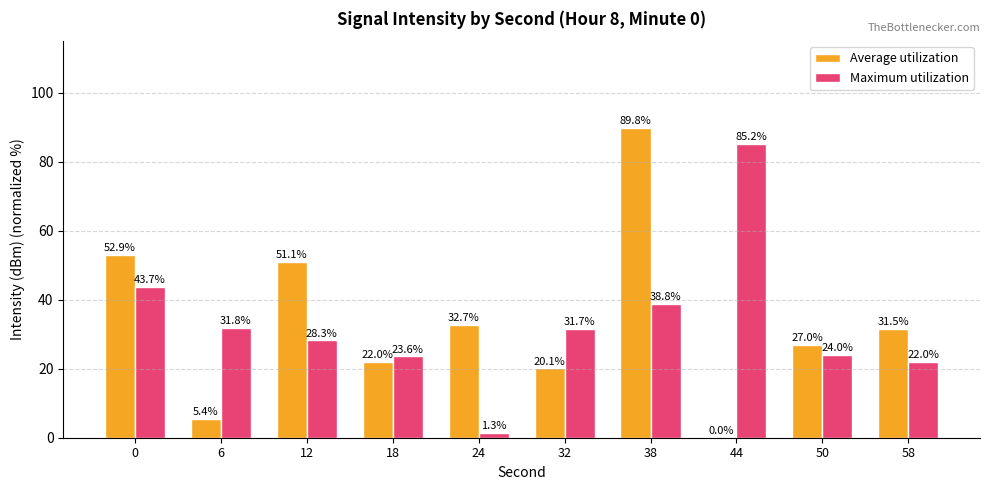

Which series changed the most between 0 and 12?

Maximum utilization